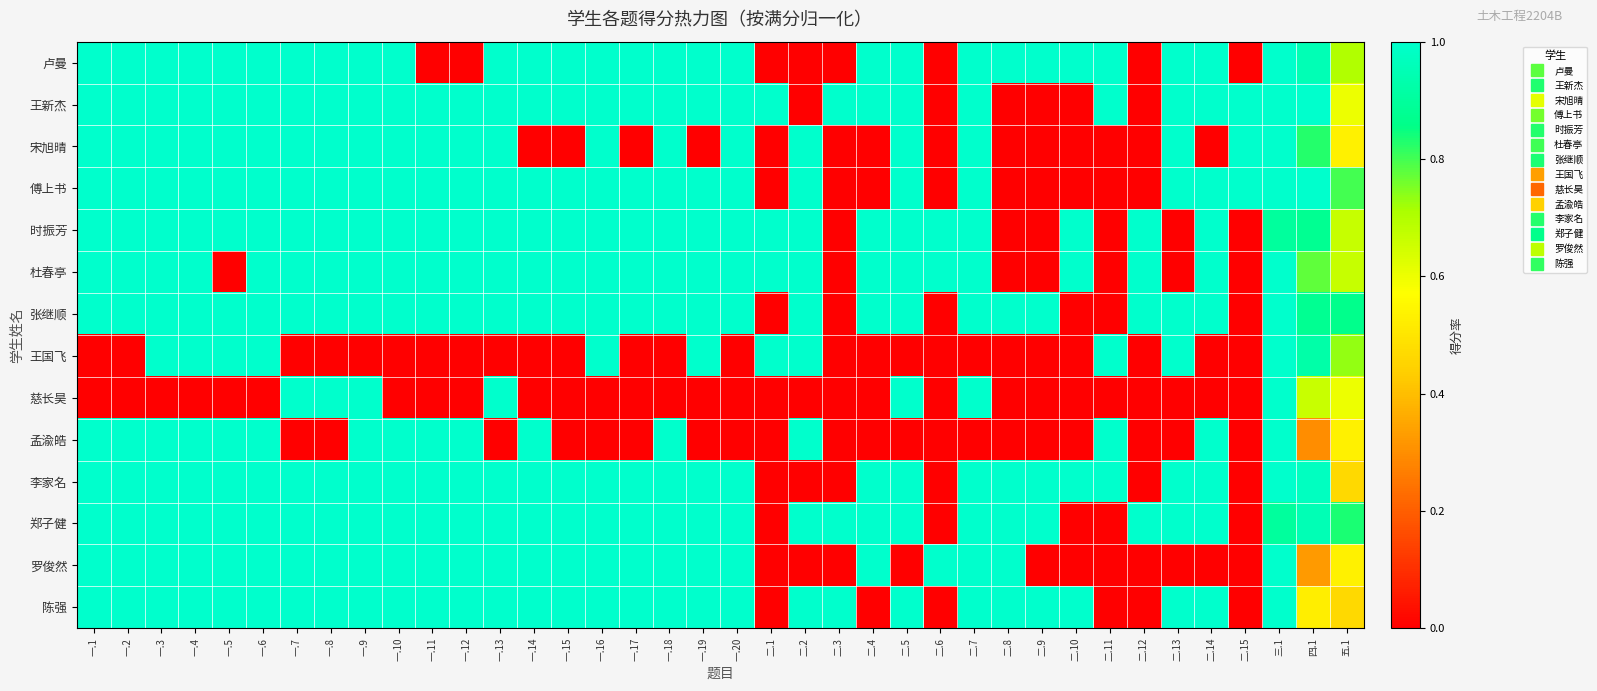

Between 一.14 and 一.4, which is larger?

一.14